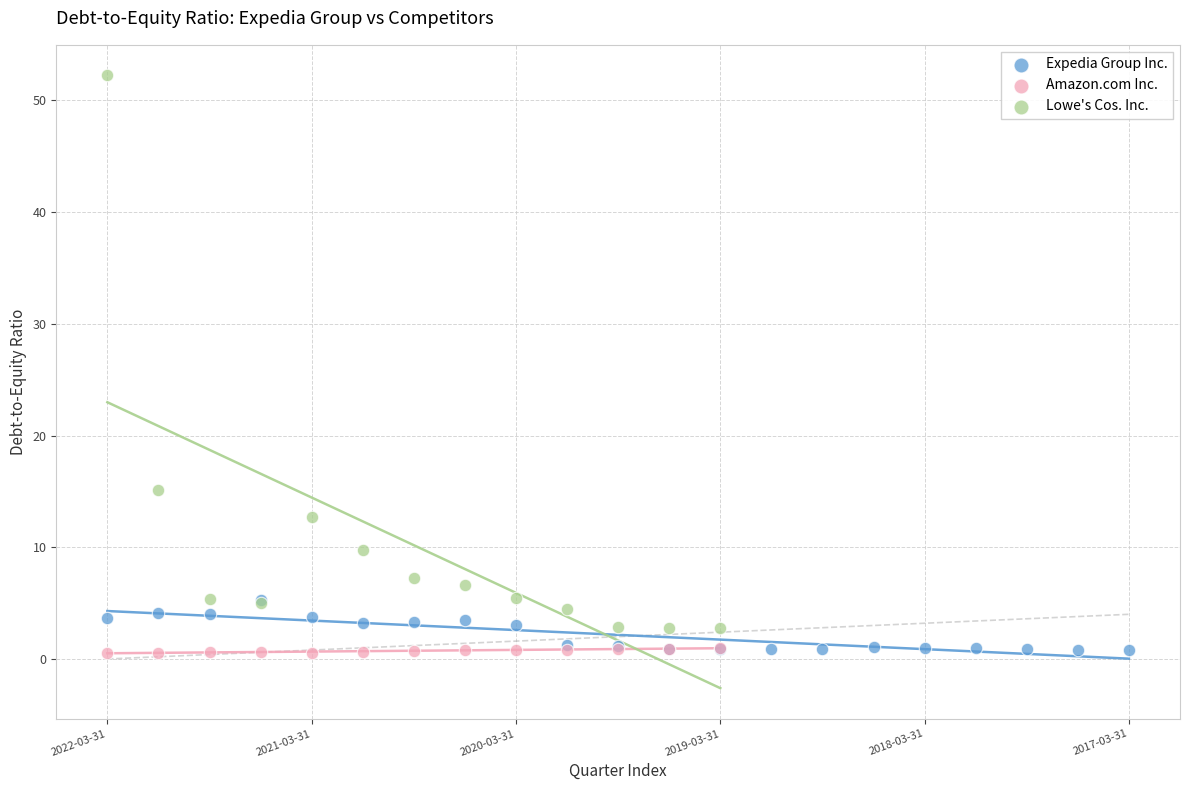

Which series reaches the maximum Y coordinate?

Lowe's Cos. Inc.